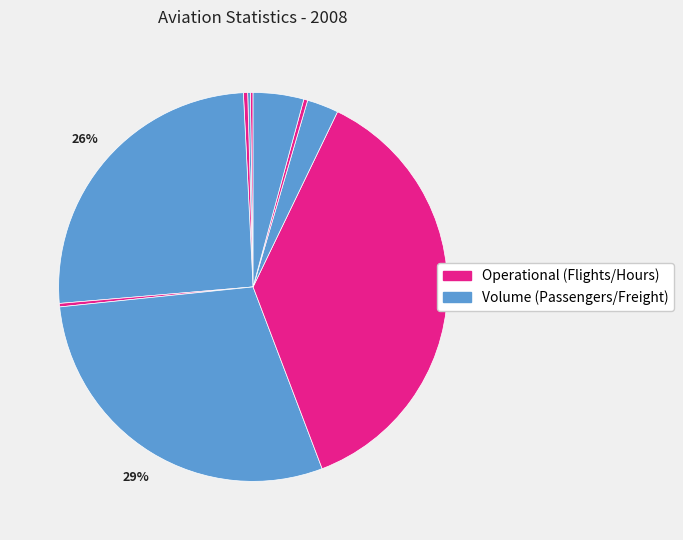

How many segments does this pie chart have?

10